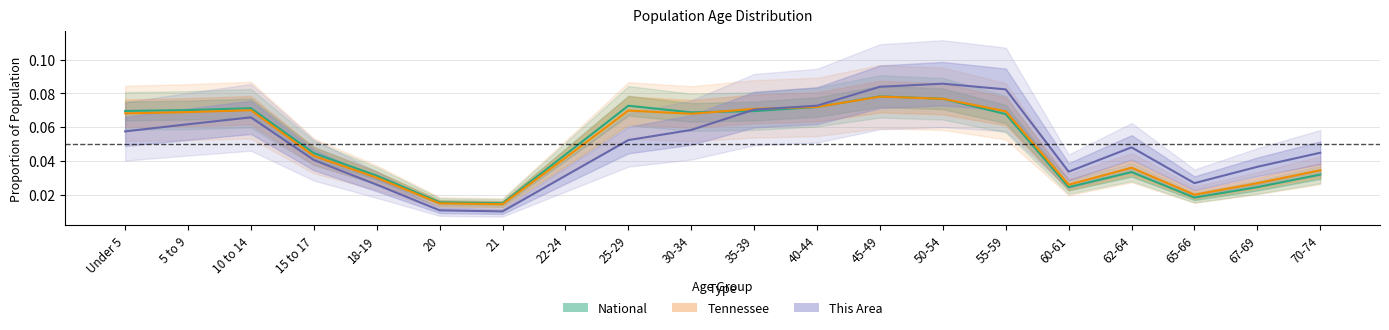

How many lines are shown in the chart?

3